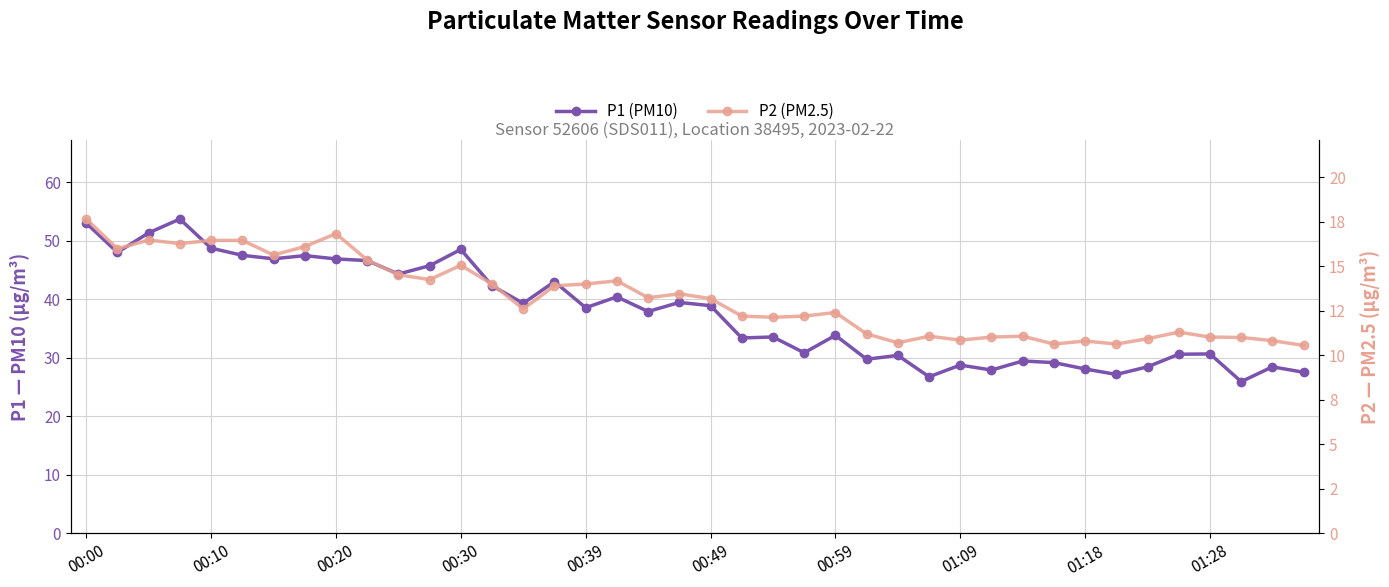

Which series has the largest total across all categories?

P1 (PM10)